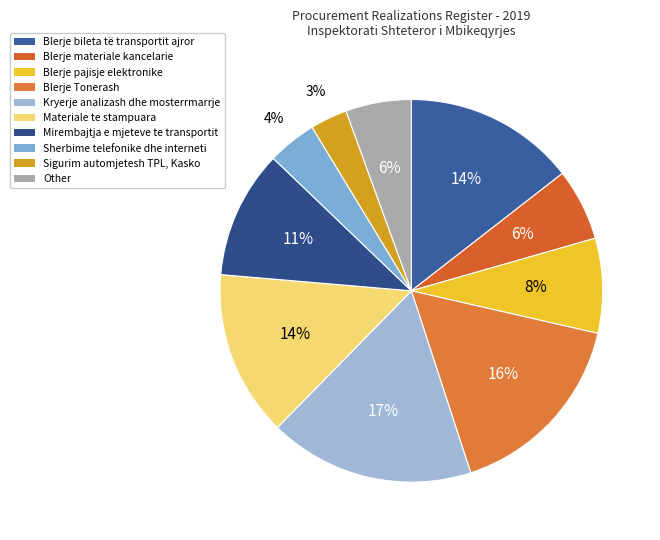

How many segments does this pie chart have?

10